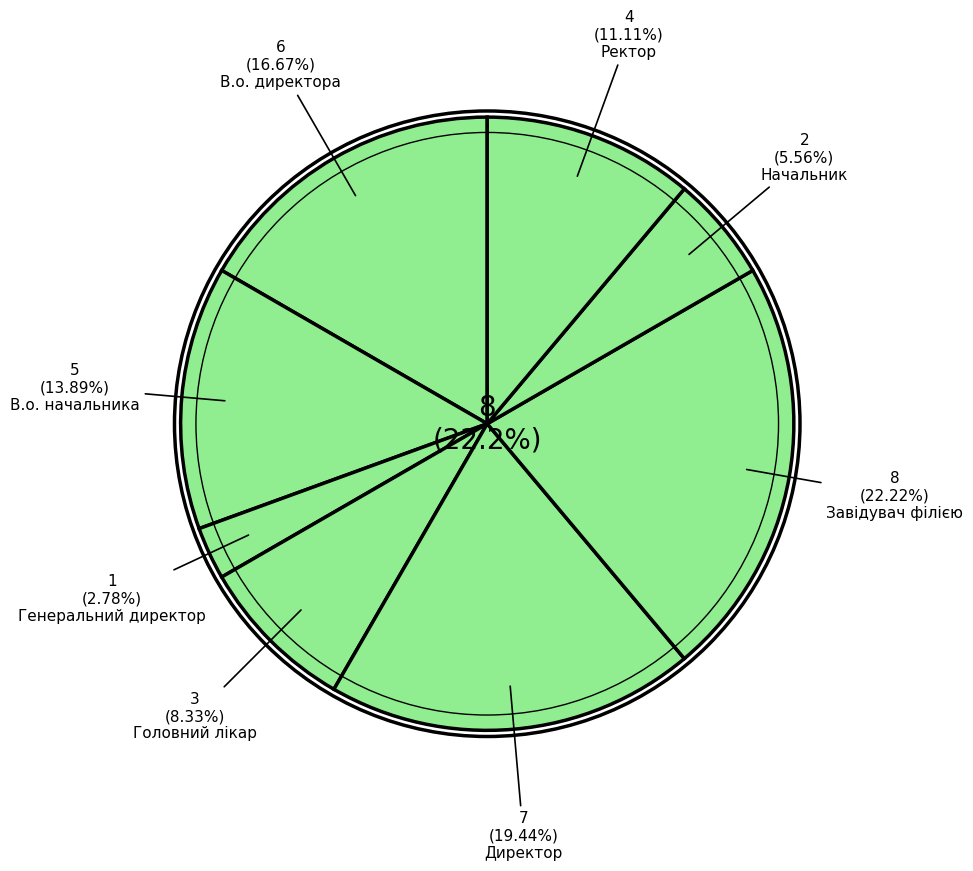

Count the number of slices in the pie.

8